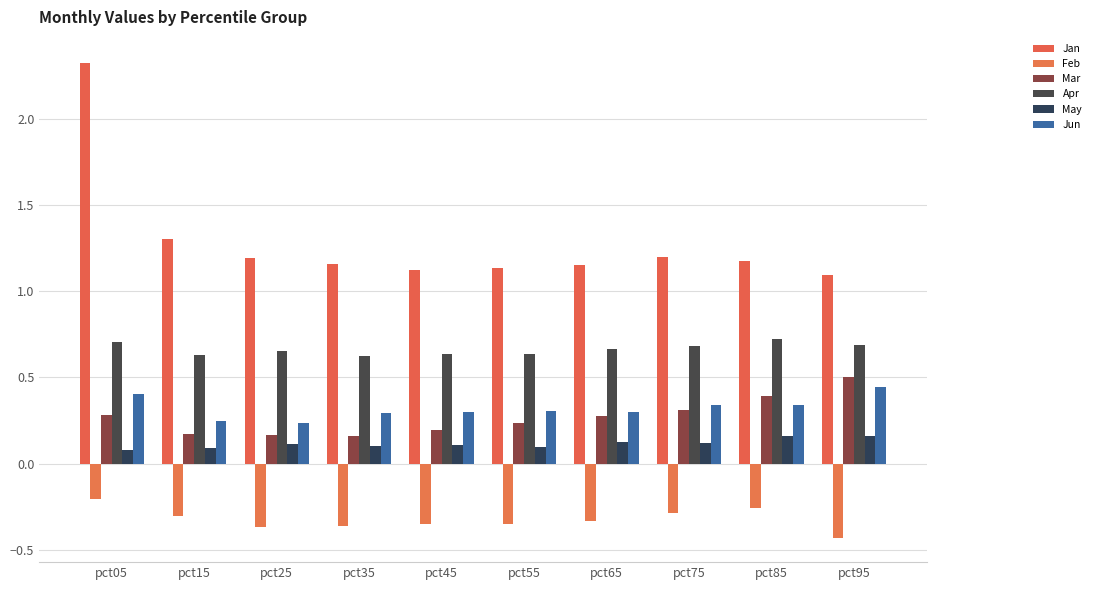

What is the difference between the maximum and minimum values in the Mar series?

0.3